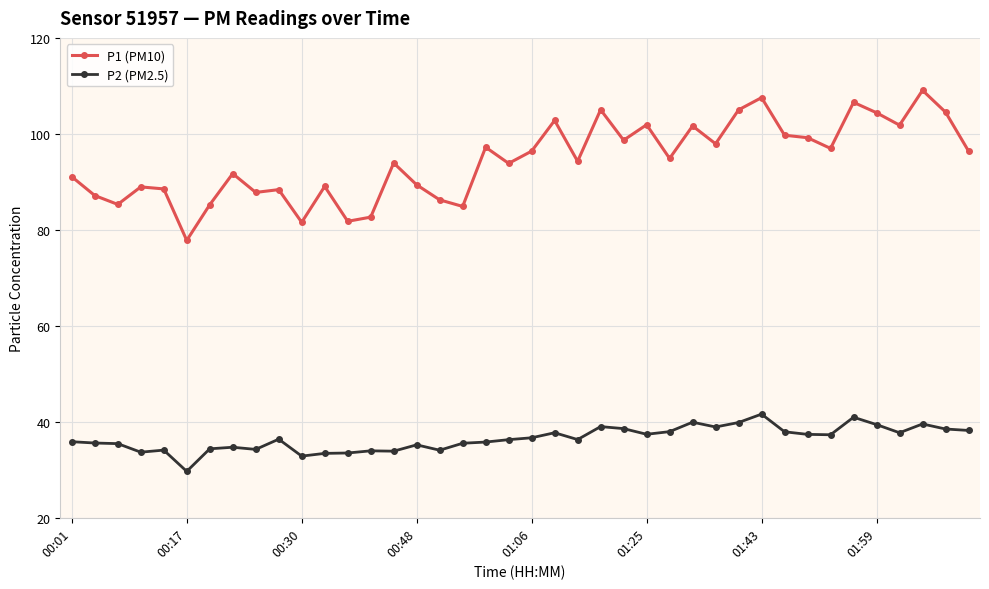

Count the number of categories in the chart.

40